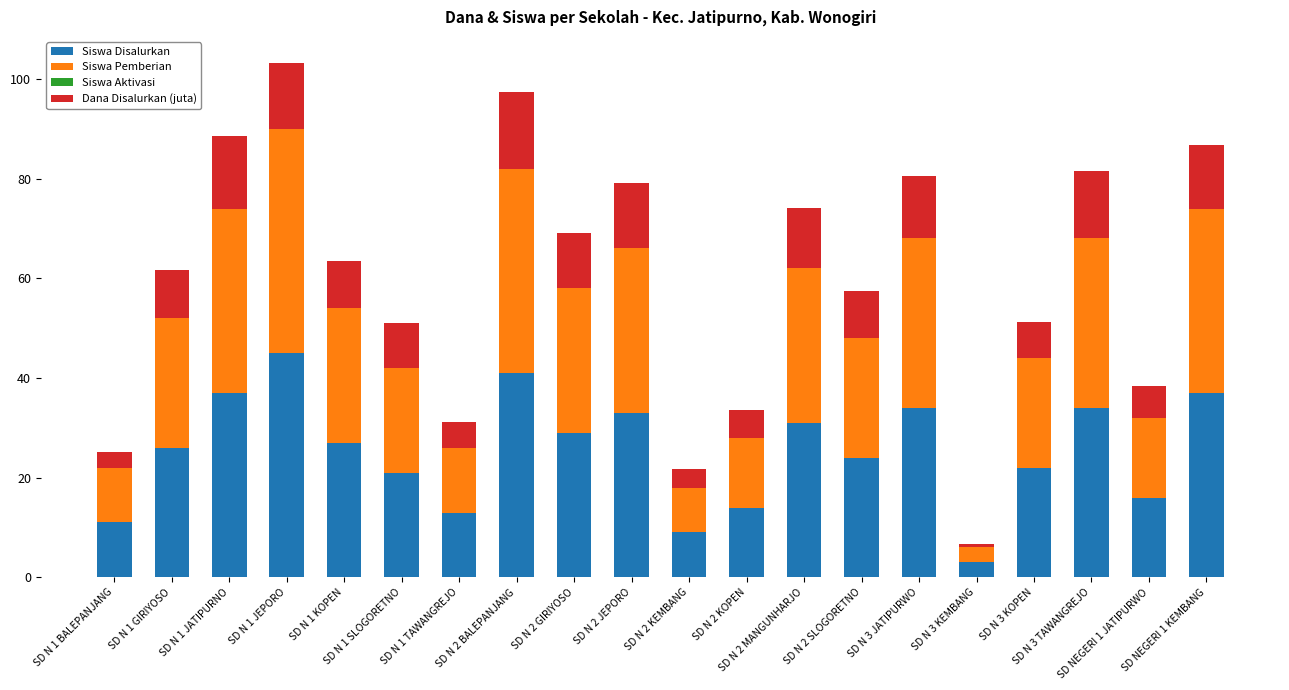

What value does the Siswa Disalurkan series have at SD N 3 TAWANGREJO?

34.0